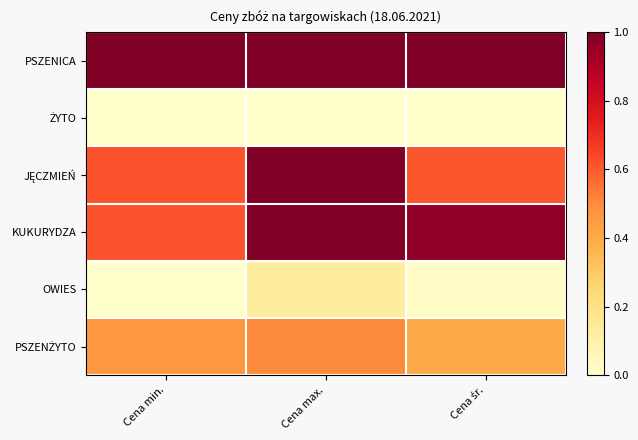

What is the total value across all series at Cena min.?

2.7